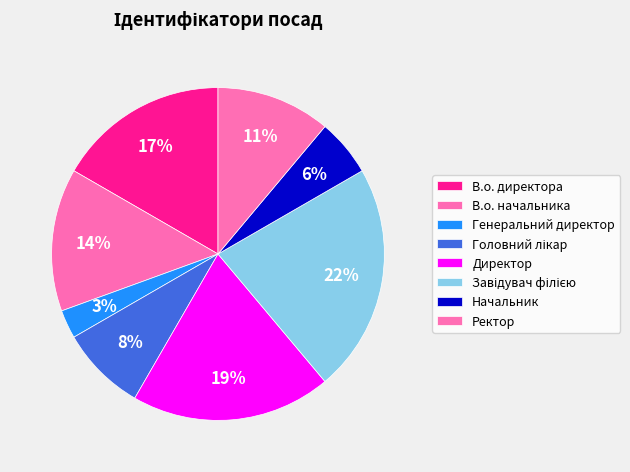

What portion of the pie excludes Директор?

80.6%